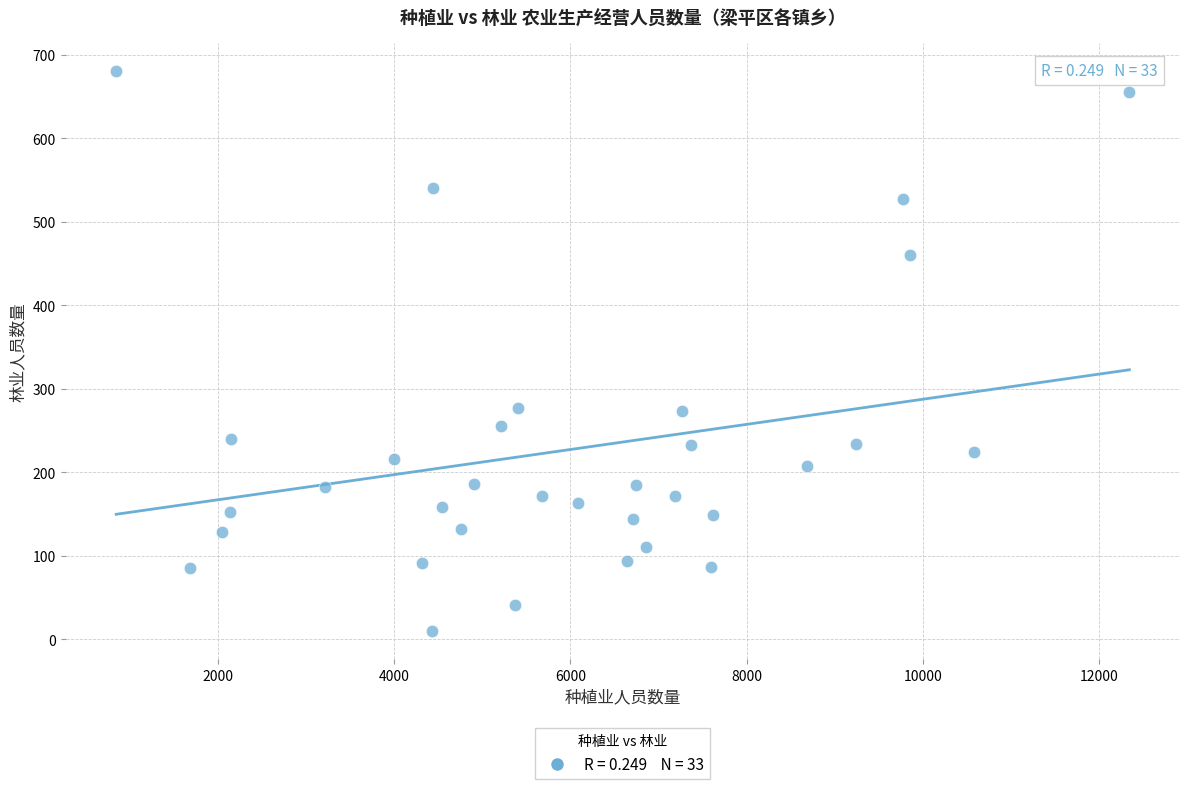

What is the range of Y values (max minus min)?

670